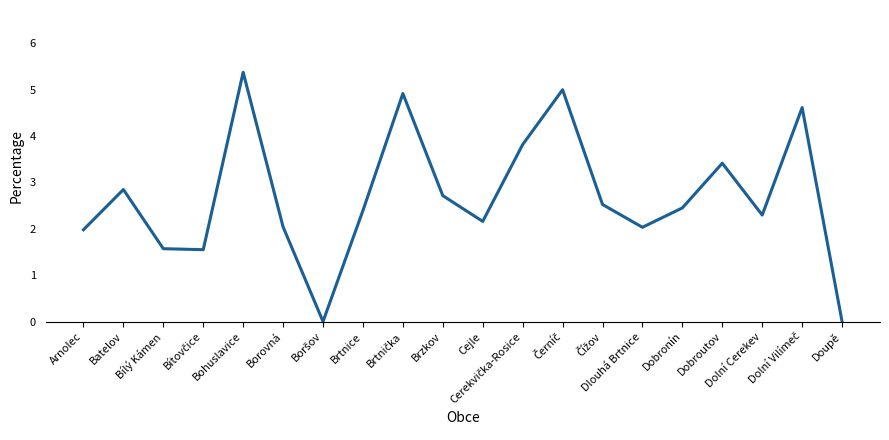

What is the maximum value shown in the chart?

5.4